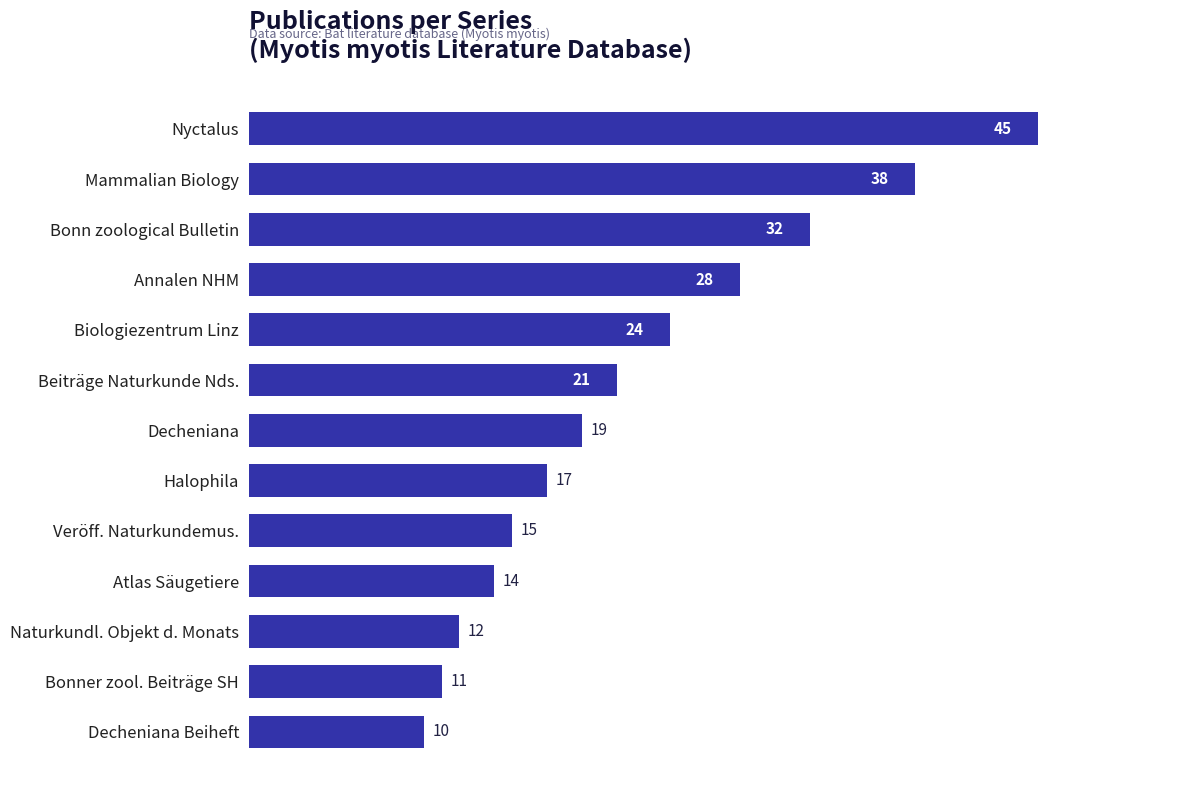

Rank the categories by value from highest to lowest.

Nyctalus, Mammalian Biology, Bonn zoological Bulletin, Annalen NHM, Biologiezentrum Linz, Beiträge Naturkunde Nds., Decheniana, Halophila, Veröff. Naturkundemus., Atlas Säugetiere, Naturkundl. Objekt d. Monats, Bonner zool. Beiträge SH, Decheniana Beiheft